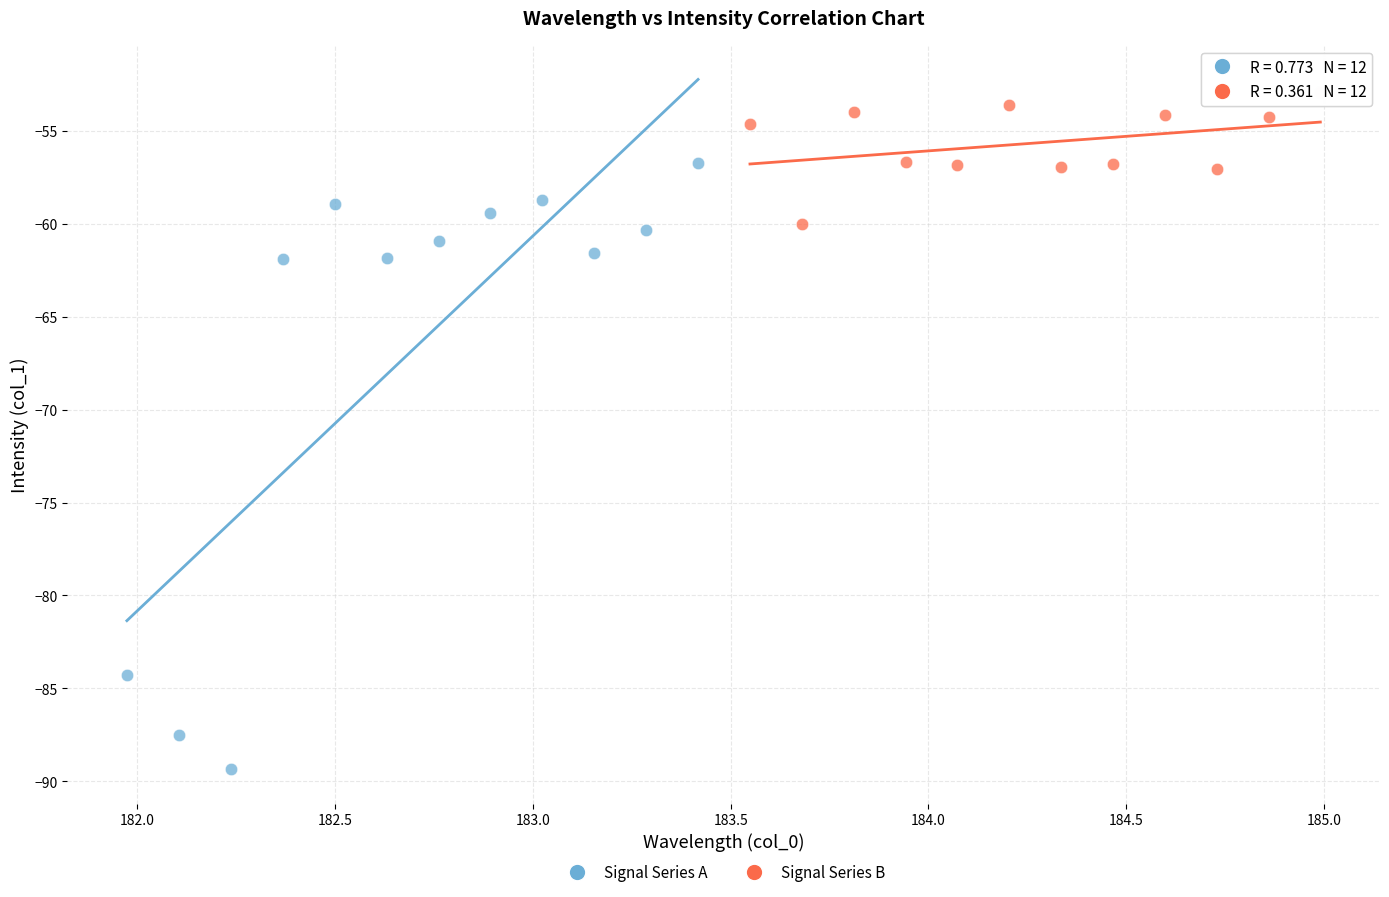

Which series reaches the minimum Y coordinate?

Signal Series A